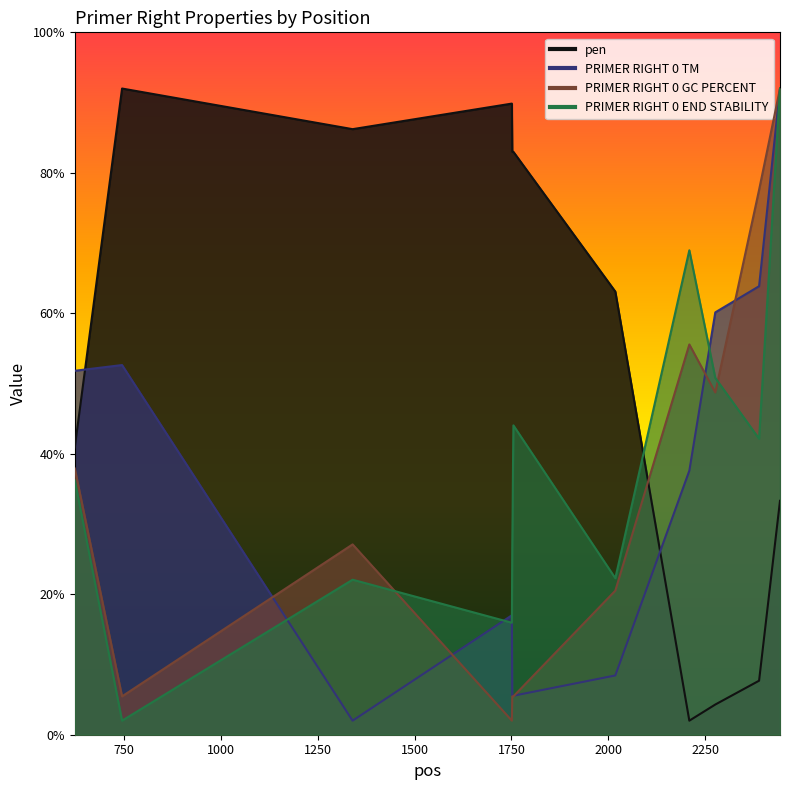

At how many categories does at least one series exceed 57?

12